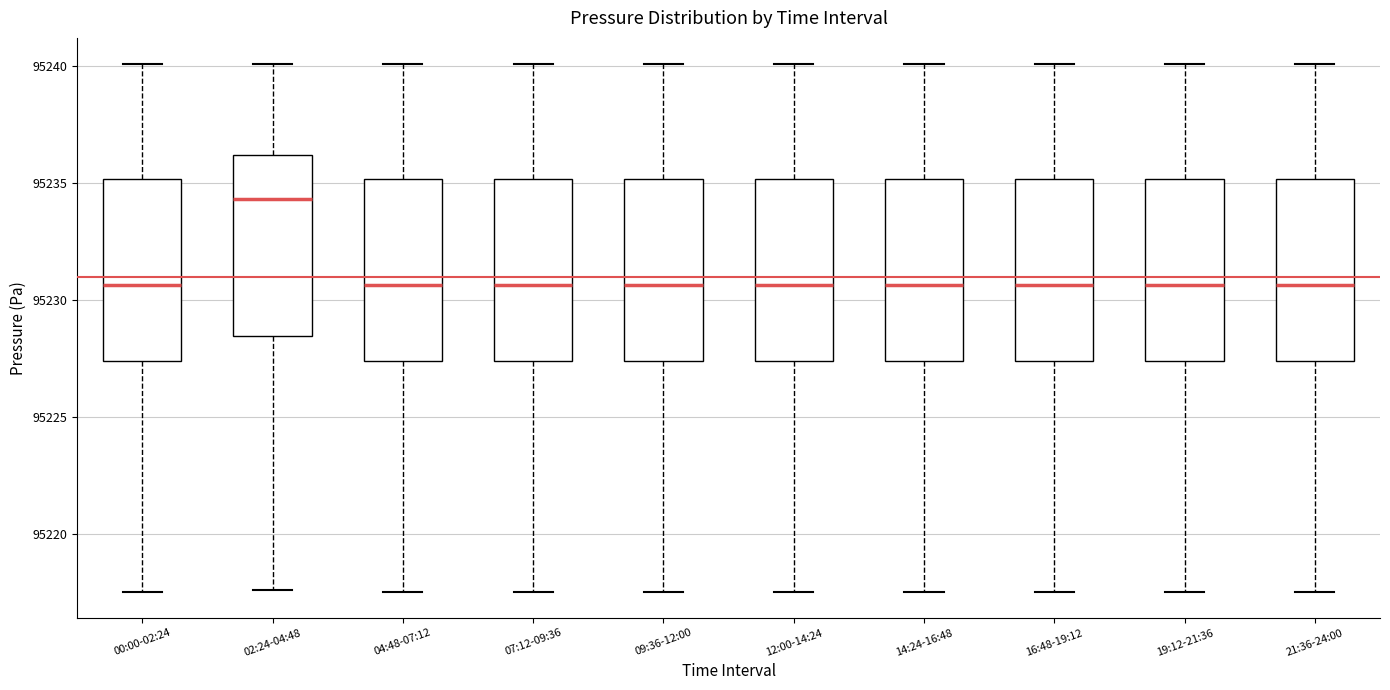

Which box's median line is the highest?

02:24-04:48